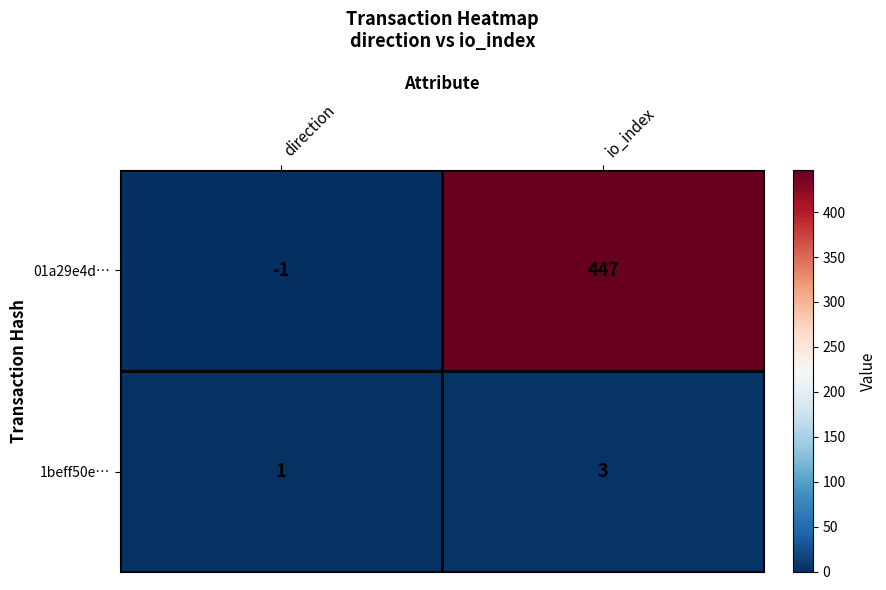

At direction, list the series in order from largest to smallest.

1beff50e…, 01a29e4d…